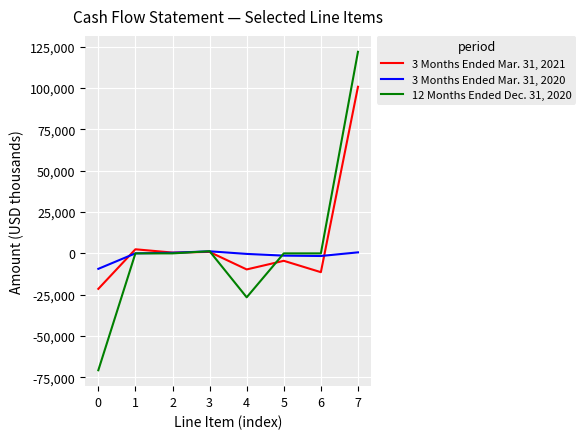

Does the chart display data point markers on the line(s)?

No